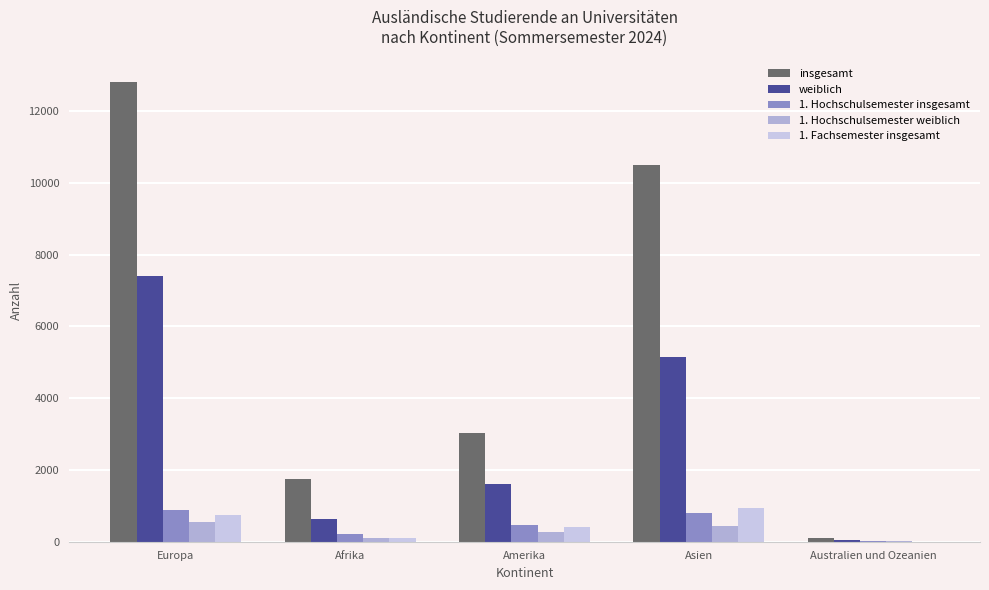

What are all the series names shown in the legend?

insgesamt, weiblich, 1. Hochschulsemester insgesamt, 1. Hochschulsemester weiblich, 1. Fachsemester insgesamt